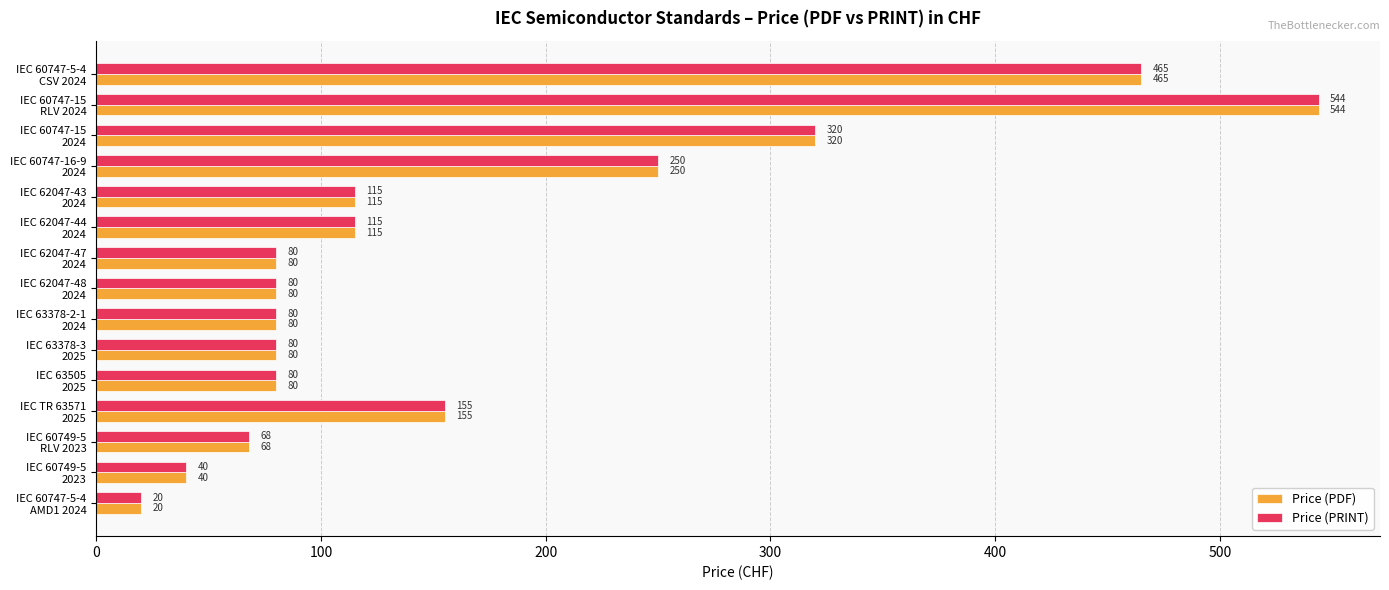

At which category is the sum across all series the highest?

IEC 60747-15
RLV 2024